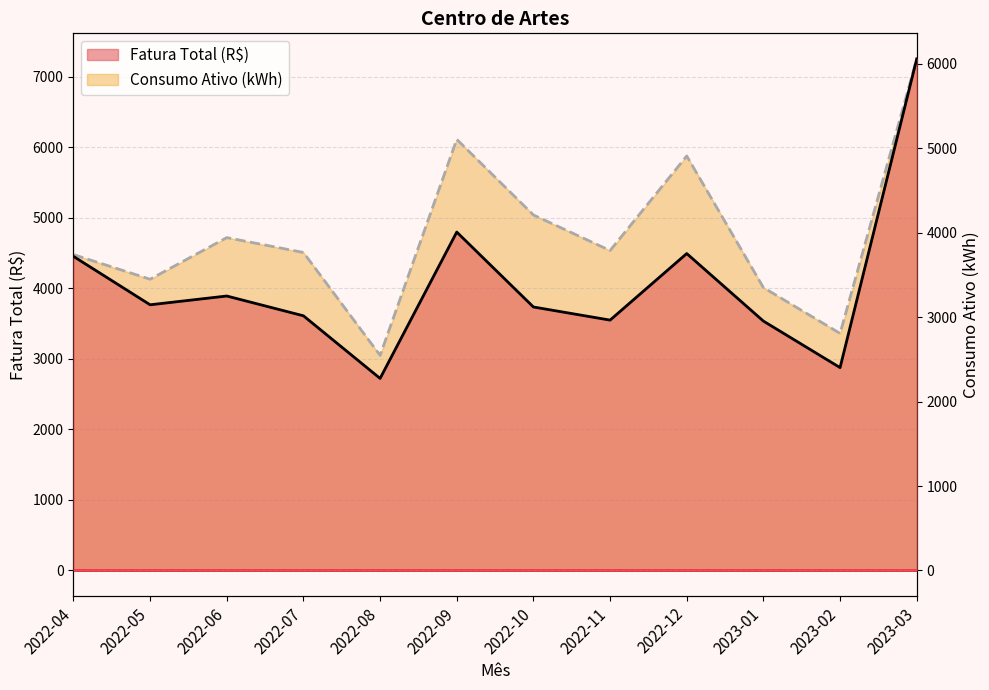

Reading left to right, extract all data points from this chart.

Fatura Total (R$): 4451.8	3765.6	3890.0	3609.5	2721.9	4796.5	3734.3	3548.3	4491.8	3534.5	2875.1	7250.9
Consumo Ativo (kWh): 3742.0	3450.0	3943.0	3767.0	2548.0	5107.0	4211.0	3790.0	4910.0	3351.0	2808.0	6060.0